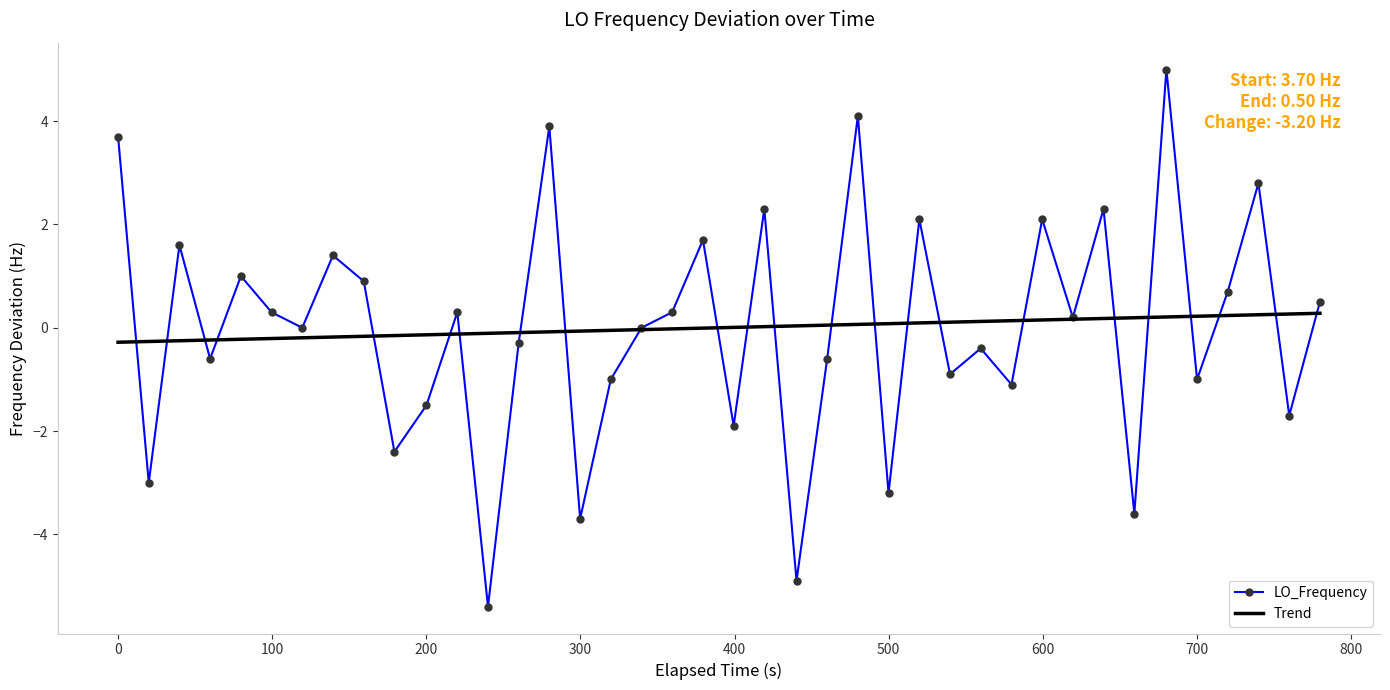

What is the minimum value for LO_Frequency?

-5.4